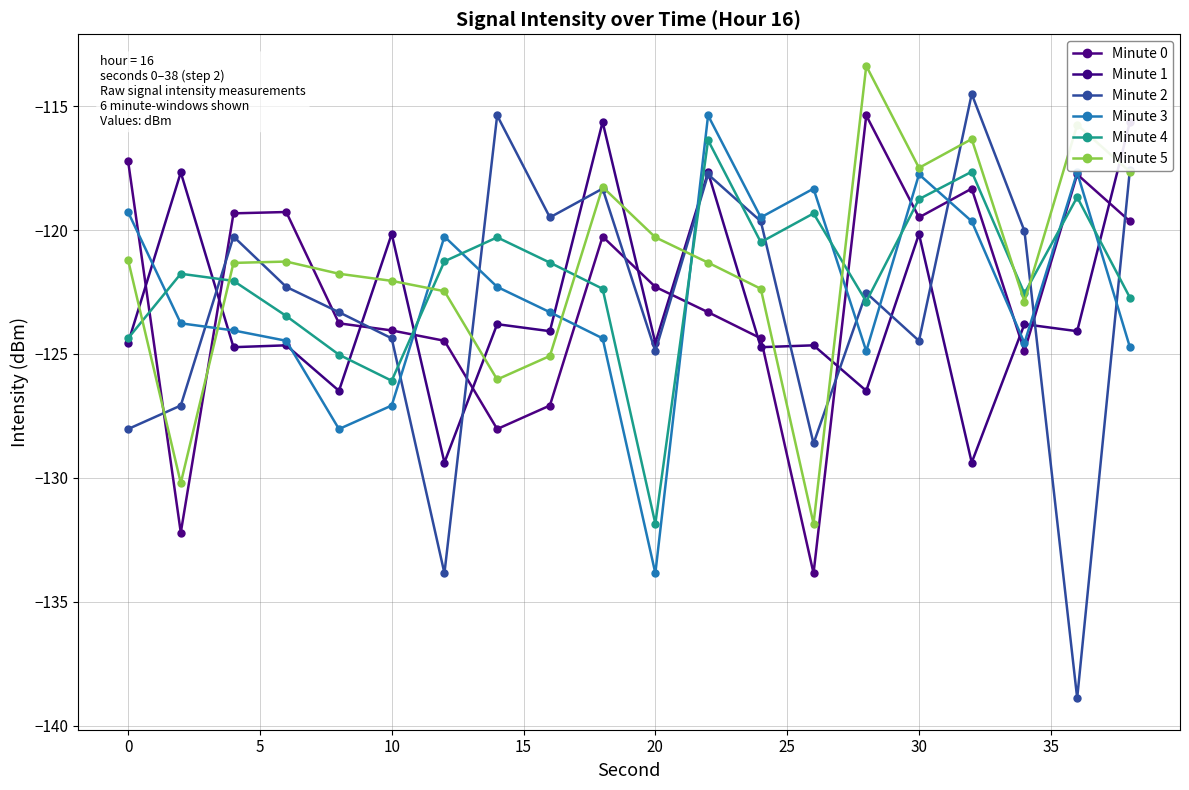

True or false: Minute 3 has more than 2 interior local peaks.

True